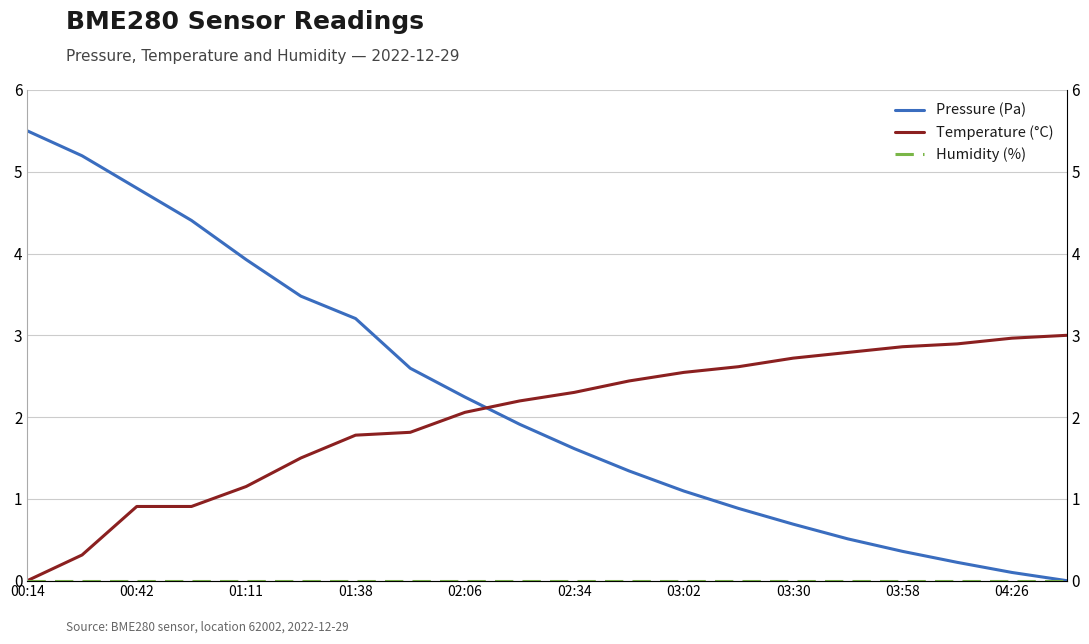

List the series in order of their peak value, lowest first.

Humidity (%), Temperature (°C), Pressure (Pa)